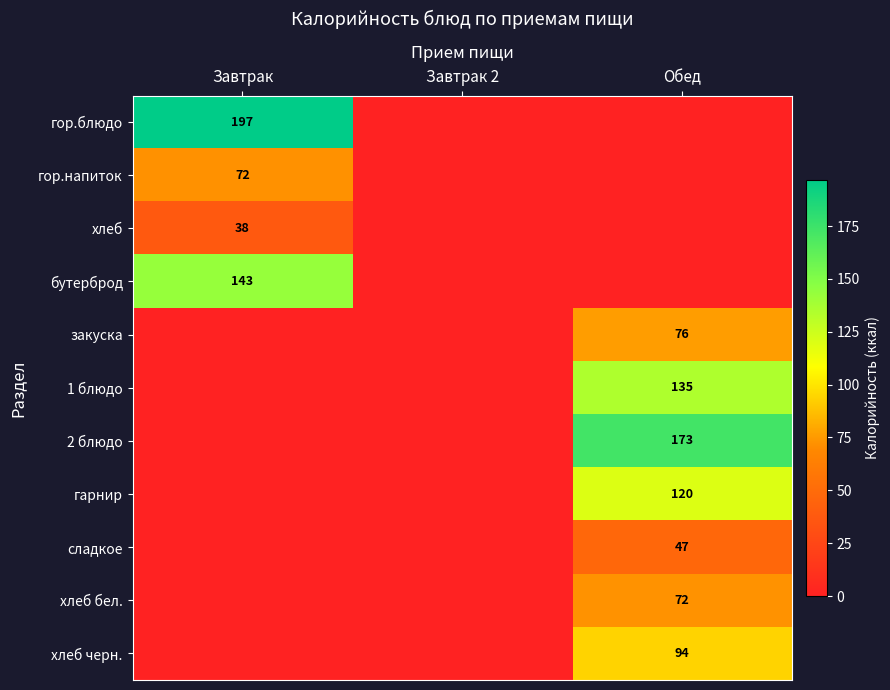

Count the number of data series in this chart.

11